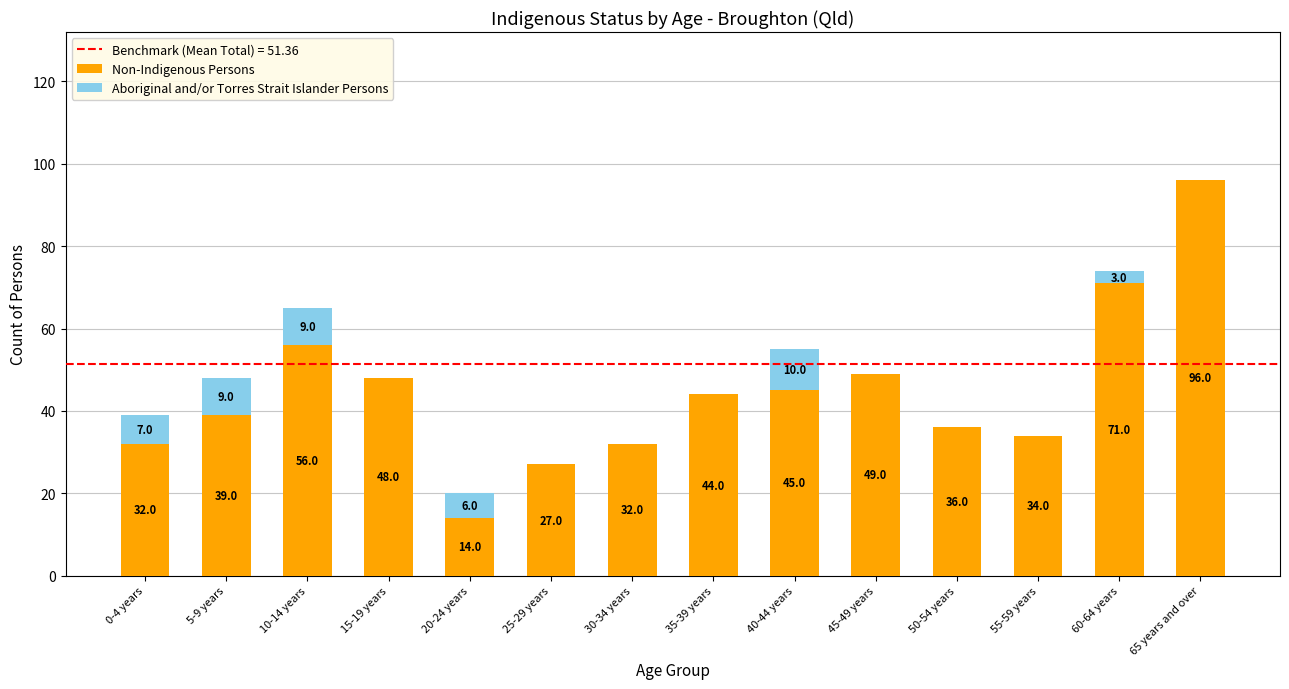

What is the total value across all series at 0-4 years?

39